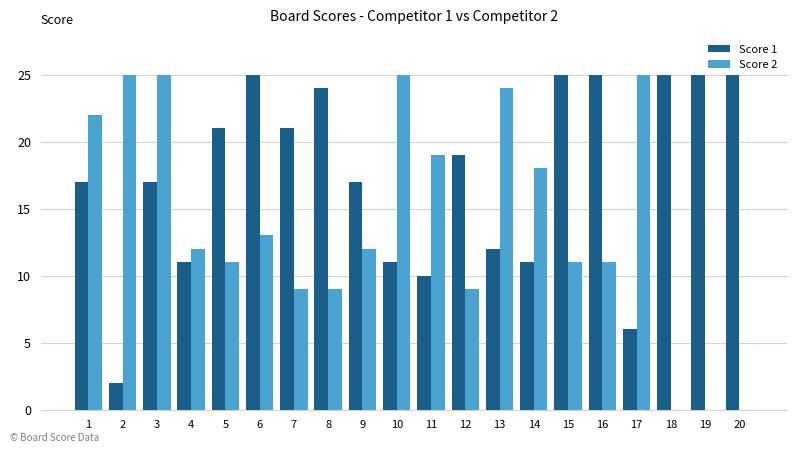

How many series are shown in this chart?

2